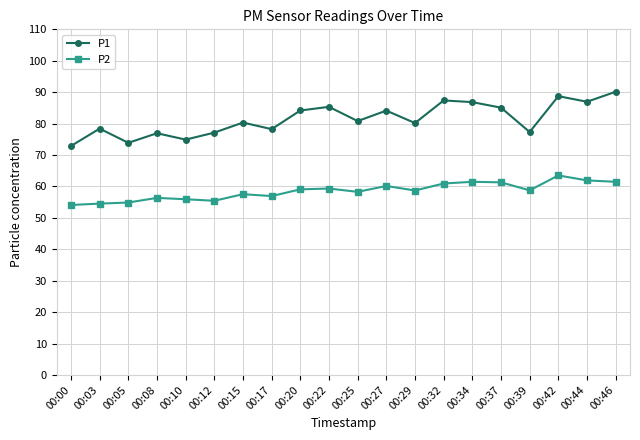

How many interior local valleys does the P1 series have?

7